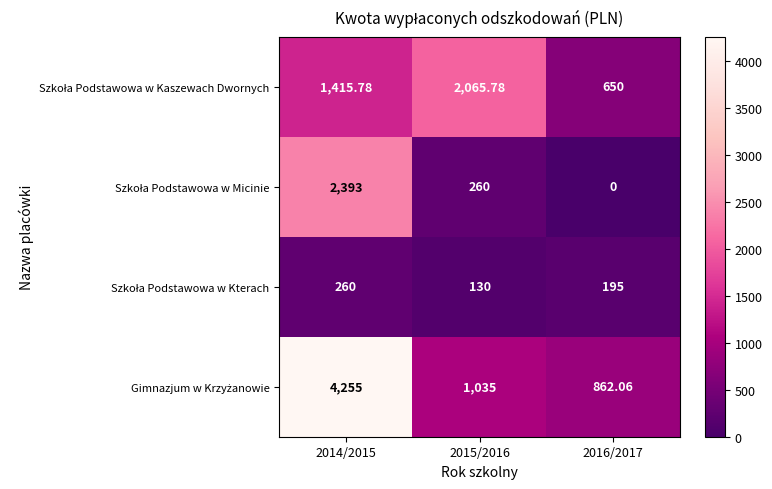

How many categories are shown in the chart?

3